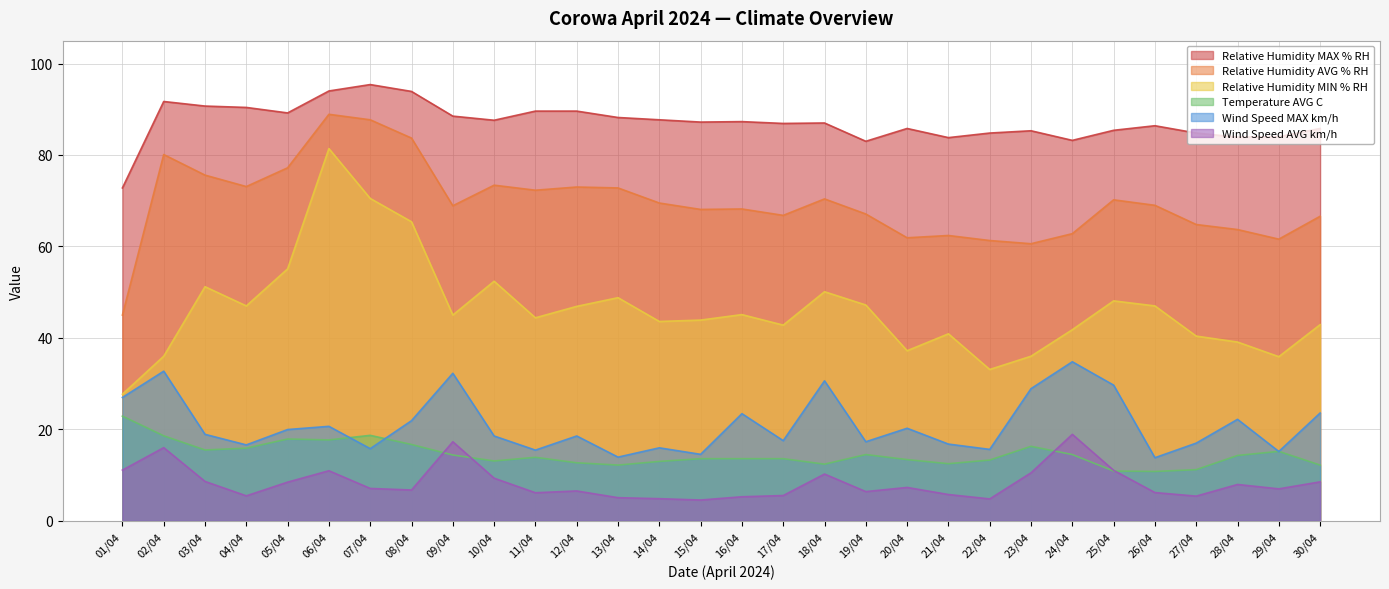

What is the average value of the Relative Humidity AVG % RH series?

69.6